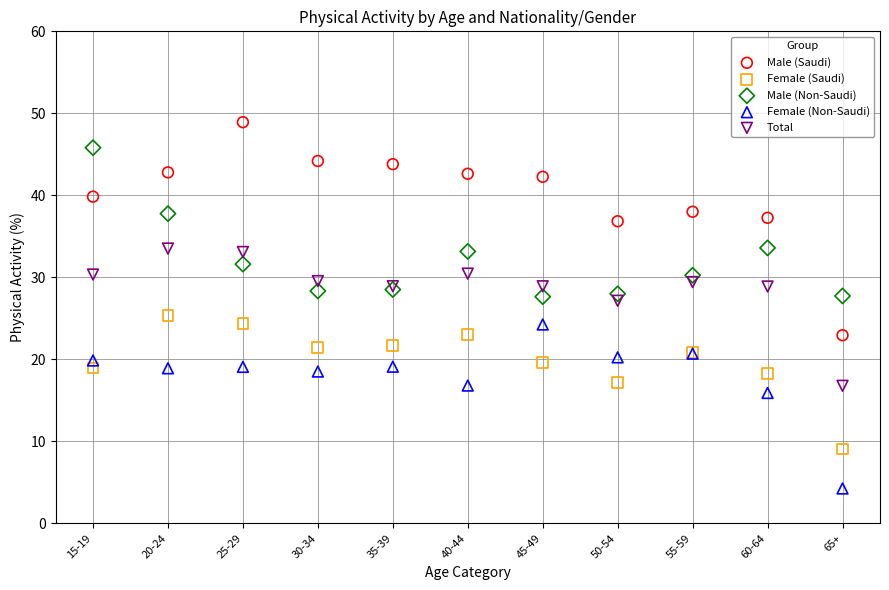

In the Female (Non-Saudi) series, what Y value is closest to 14?

15.9